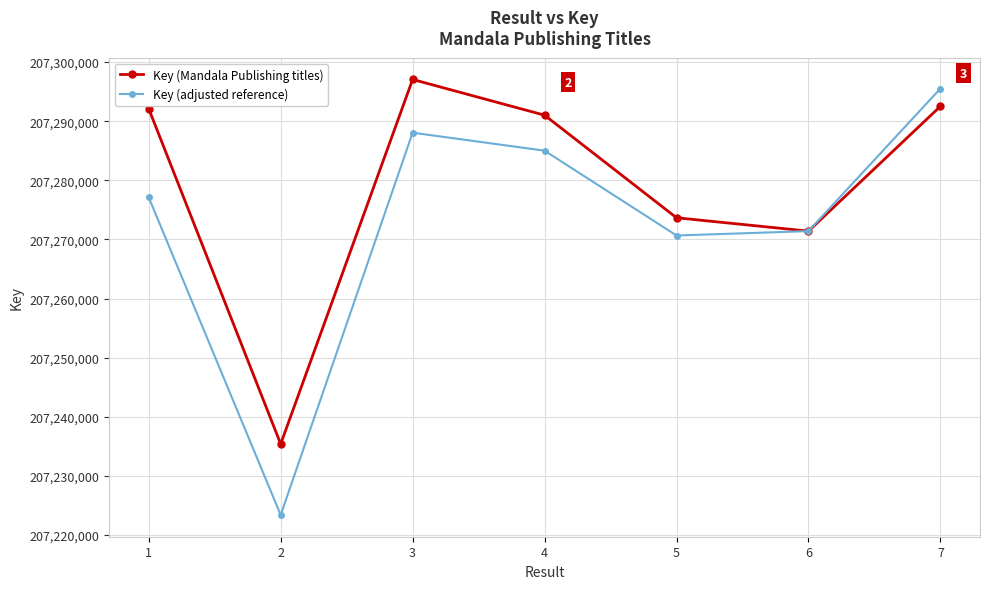

Read the Key (Mandala Publishing titles) value at 7.

207292526